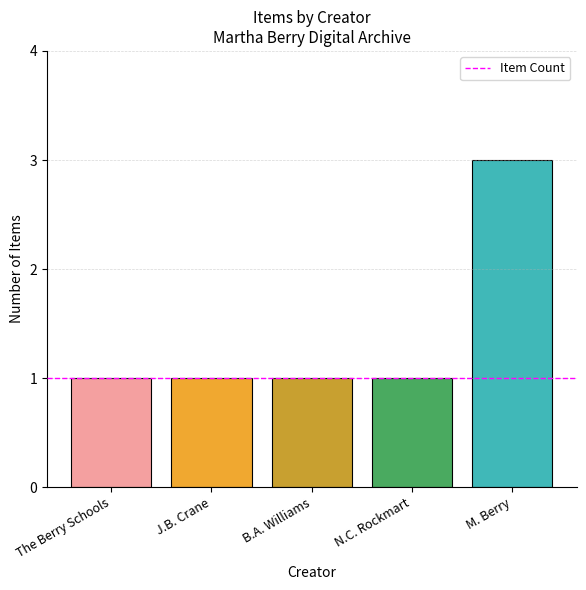

The chart shows a value of 1 at J.B. Crane. True or false?

True